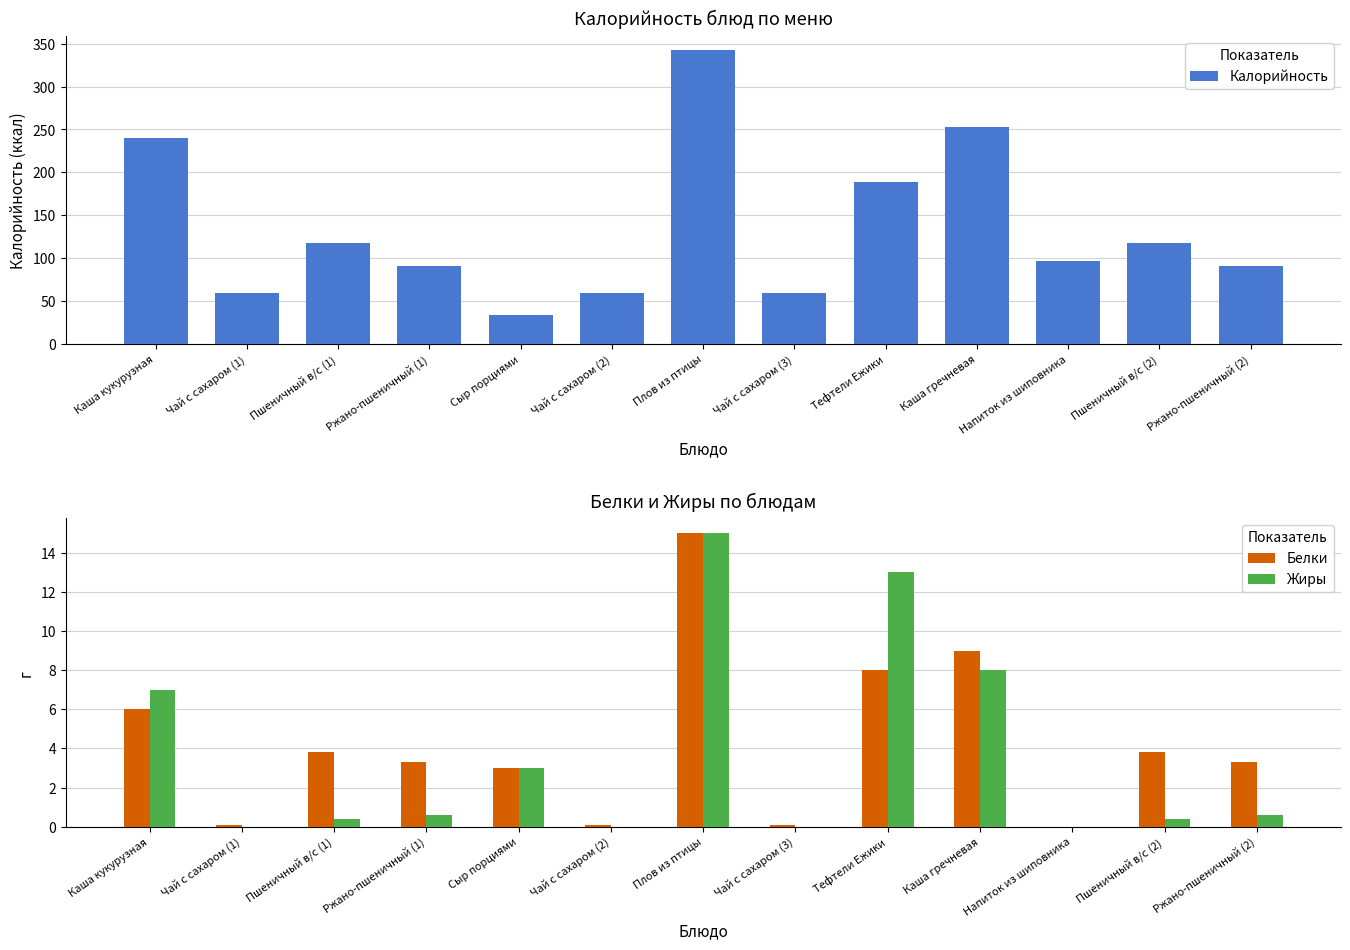

What is the approximate value of Белки at Ржано-пшеничный (2)?

3.3